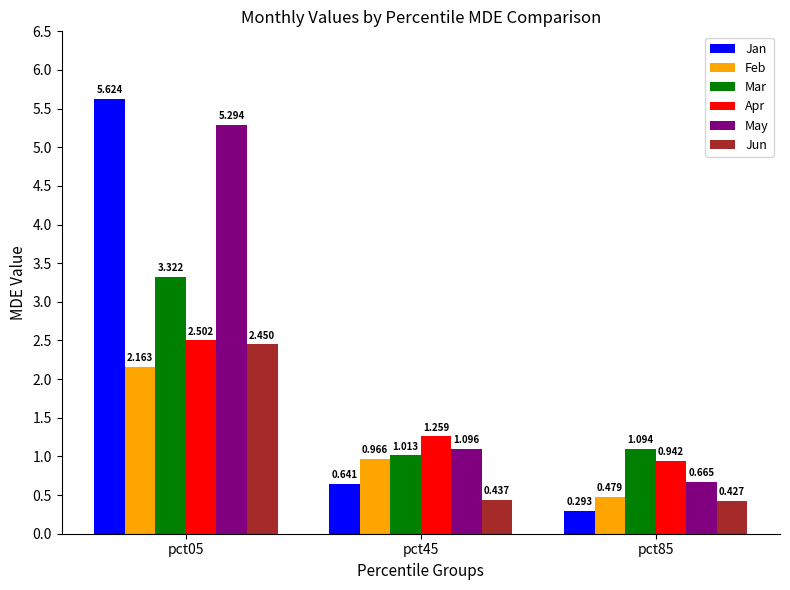

What is the average value of the Mar series?

1.8